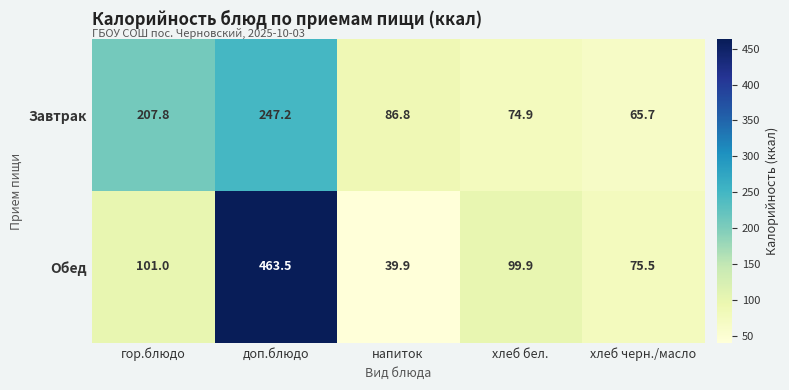

At how many categories does at least one series exceed 117?

2